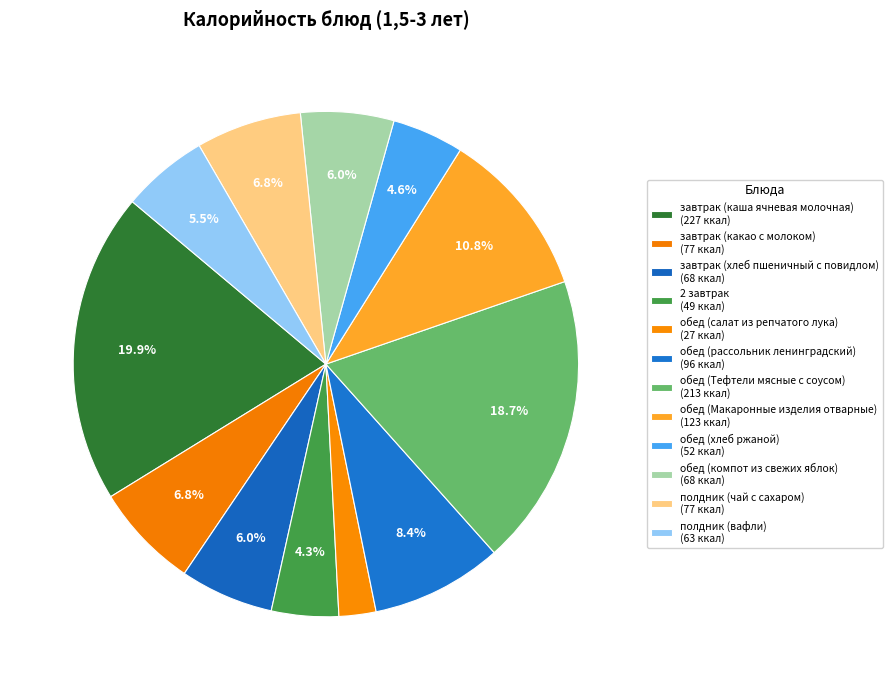

Is there a majority slice in this chart?

No